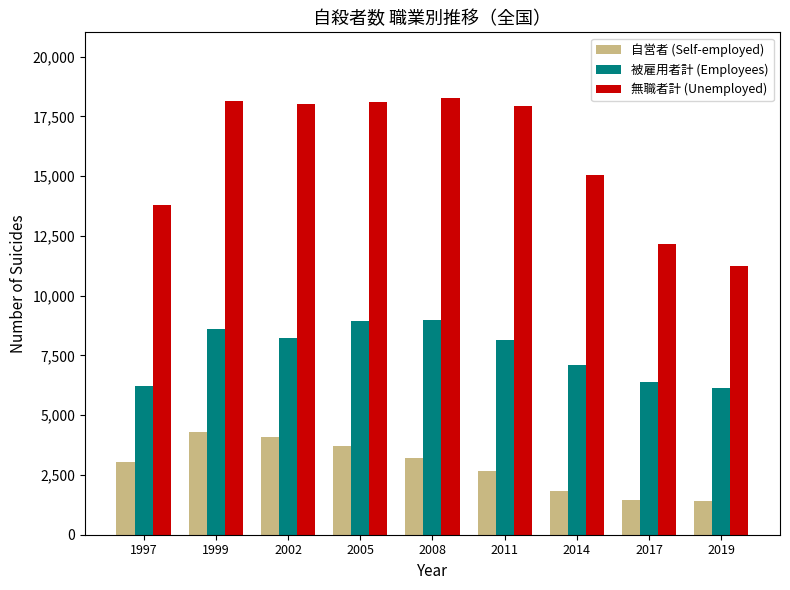

Which series has the largest total across all categories?

無職者計 (Unemployed)